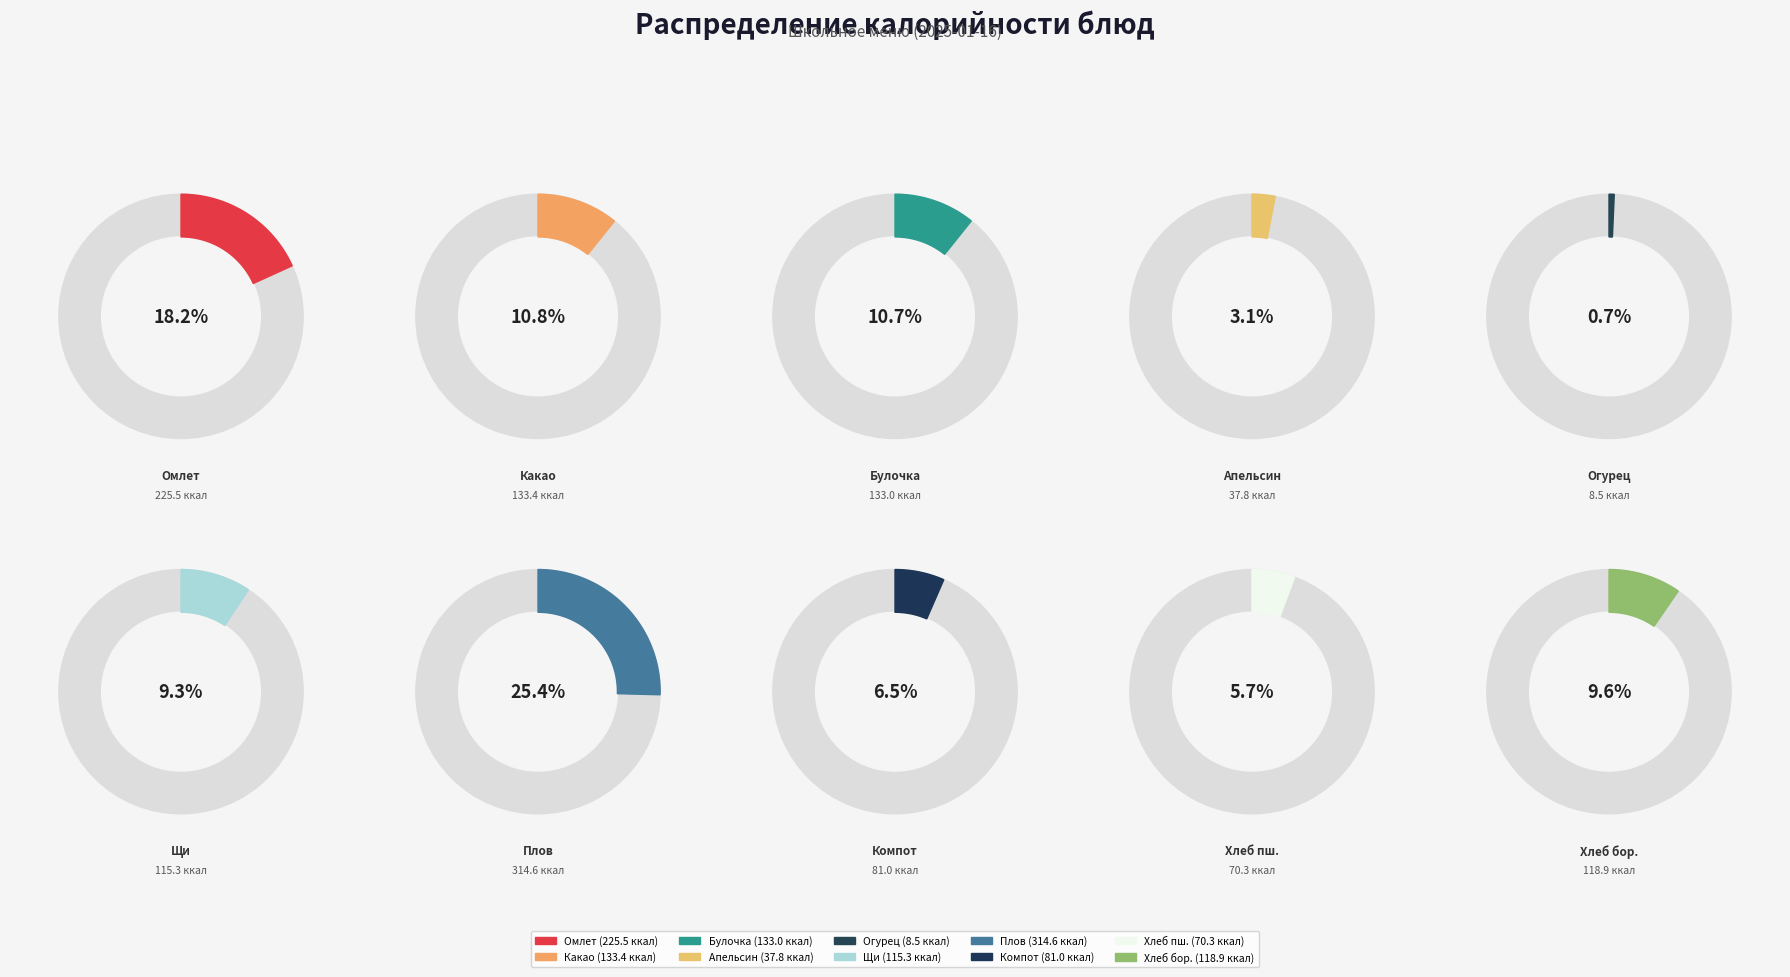

Combined, do Апельсин and Огурец в нарезке account for over 50%?

No